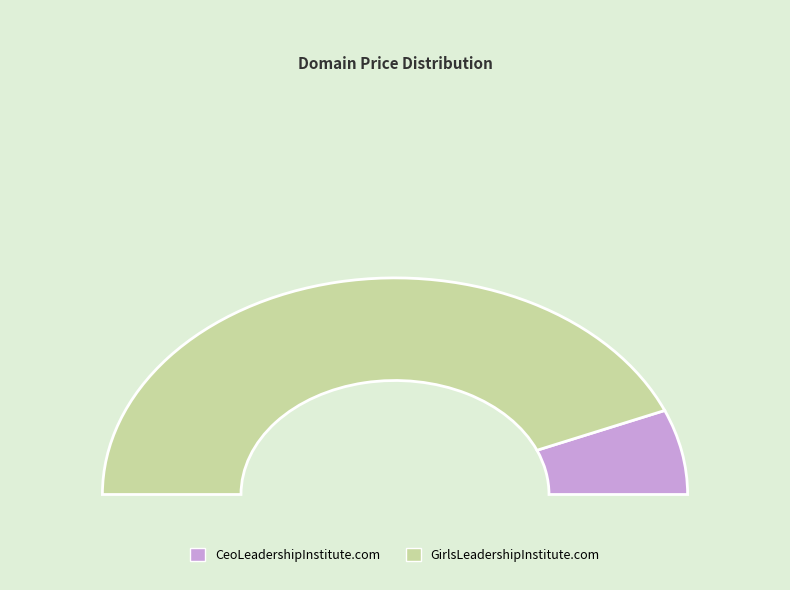

What percentage is the GirlsLeadershipInstitute.com slice, to the nearest percent?

87%